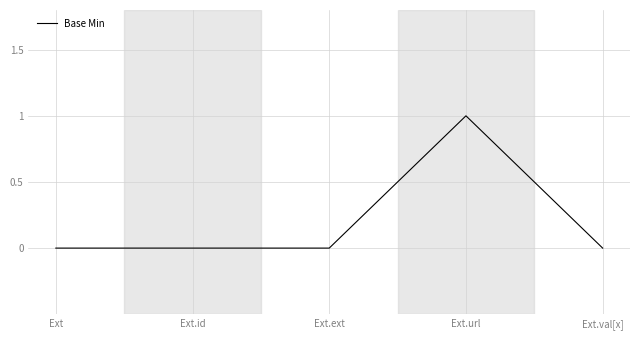

What is the sum of all values?

1